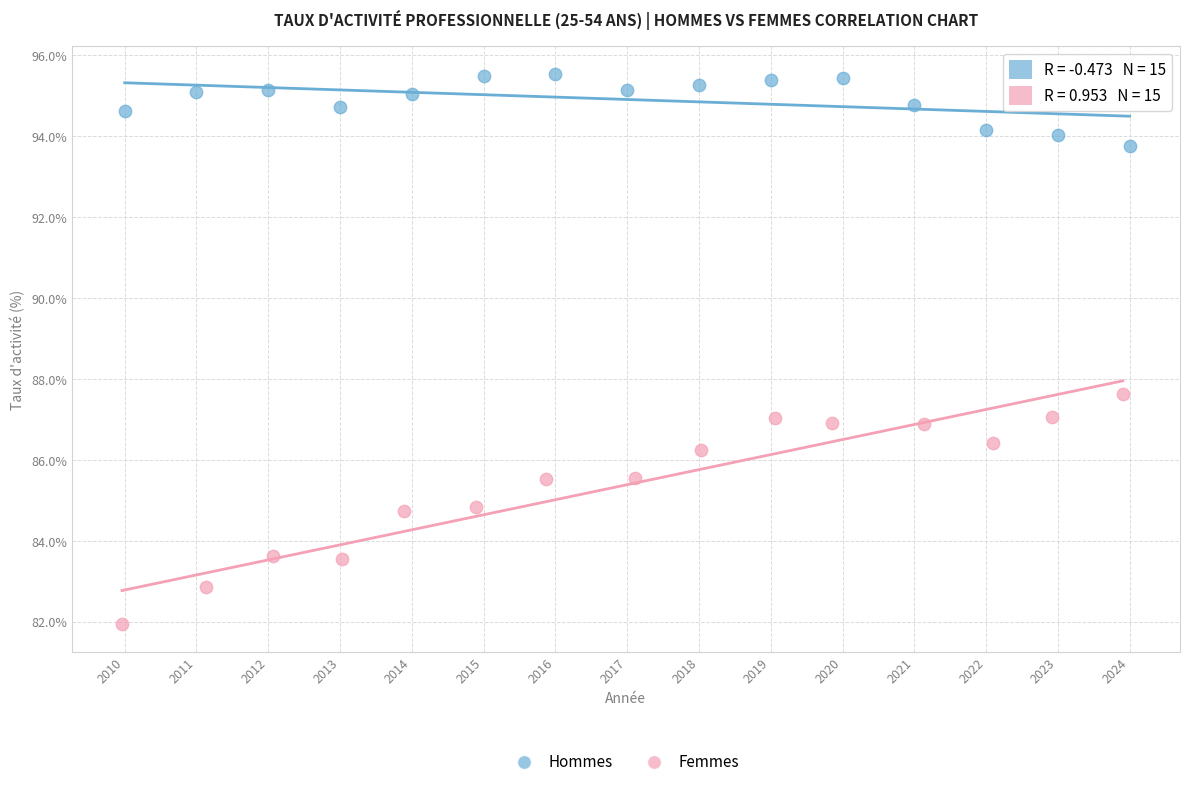

Which series contains the lowest Y value?

Femmes